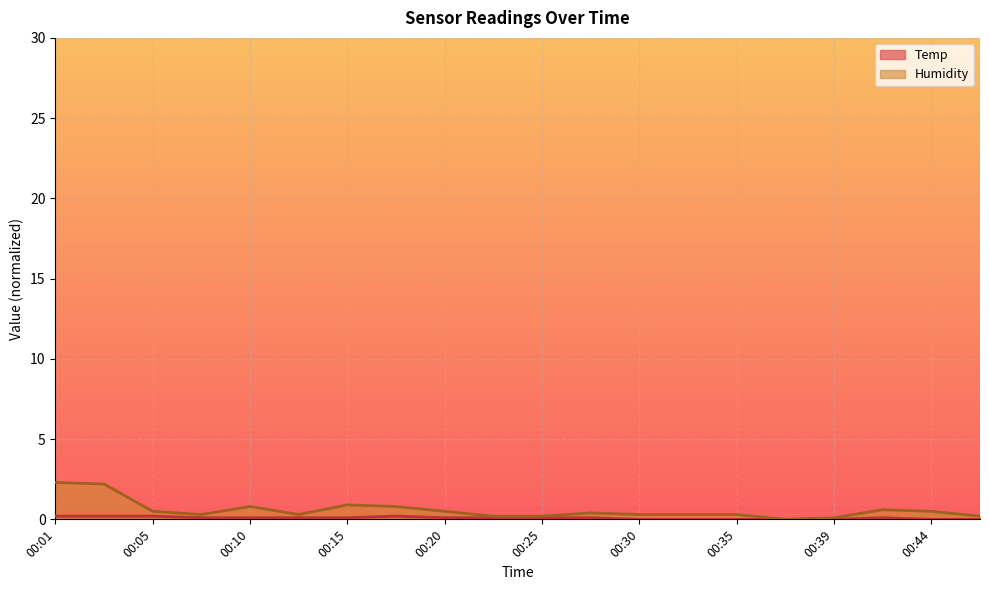

True or false: Humidity and Temp intersect in this chart.

False